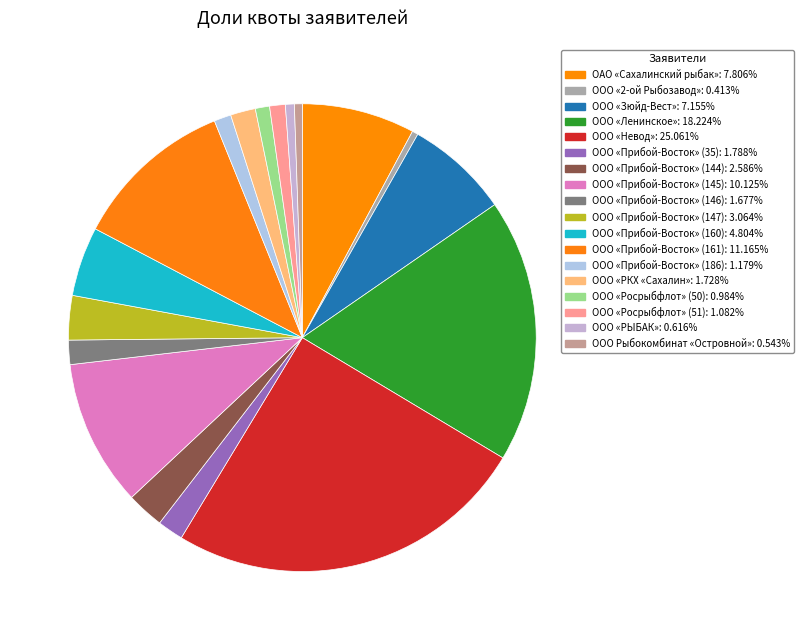

Rank the categories by value from highest to lowest.

ООО «Невод», ООО «Ленинское», ООО «Прибой-Восток» (161), ООО «Прибой-Восток» (145), ОАО «Сахалинский рыбак», ООО «Зюйд-Вест», ООО «Прибой-Восток» (160), ООО «Прибой-Восток» (147), ООО «Прибой-Восток» (144), ООО «Прибой-Восток» (35), ООО «РКХ «Сахалин», ООО «Прибой-Восток» (146), ООО «Прибой-Восток» (186), ООО «Росрыбфлот» (51), ООО «Росрыбфлот» (50), ООО «РЫБАК», ООО Рыбокомбинат «Островной», ООО «2-ой Рыбозавод»